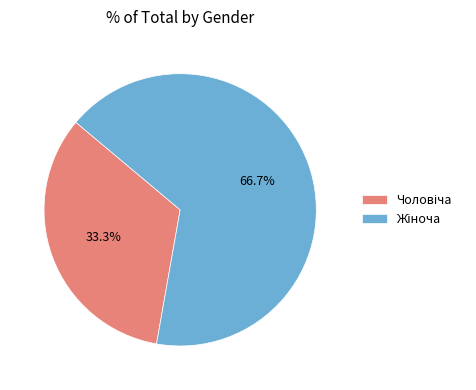

Is there a majority slice in this chart?

Yes